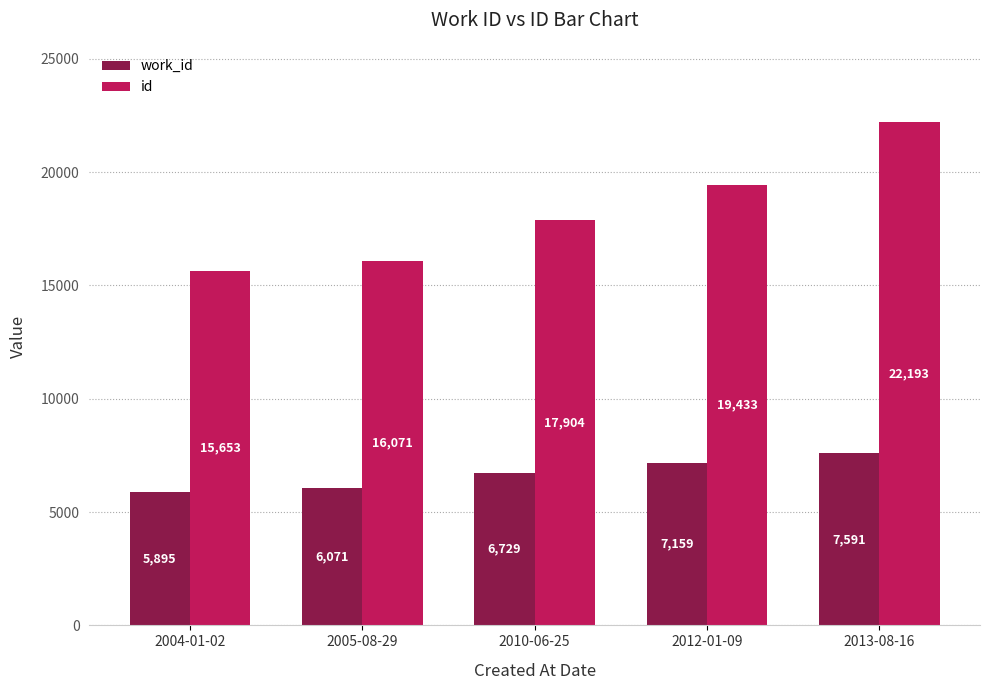

At how many categories does at least one series exceed 15717?

4